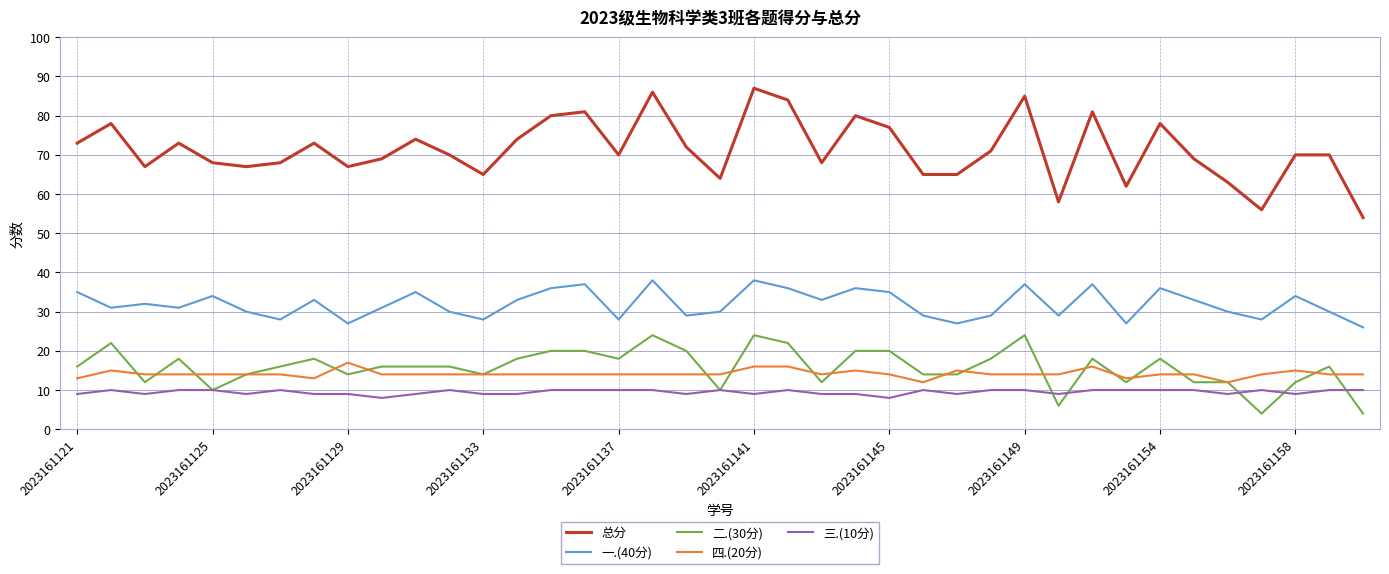

Which series has the largest range (max minus min)?

总分